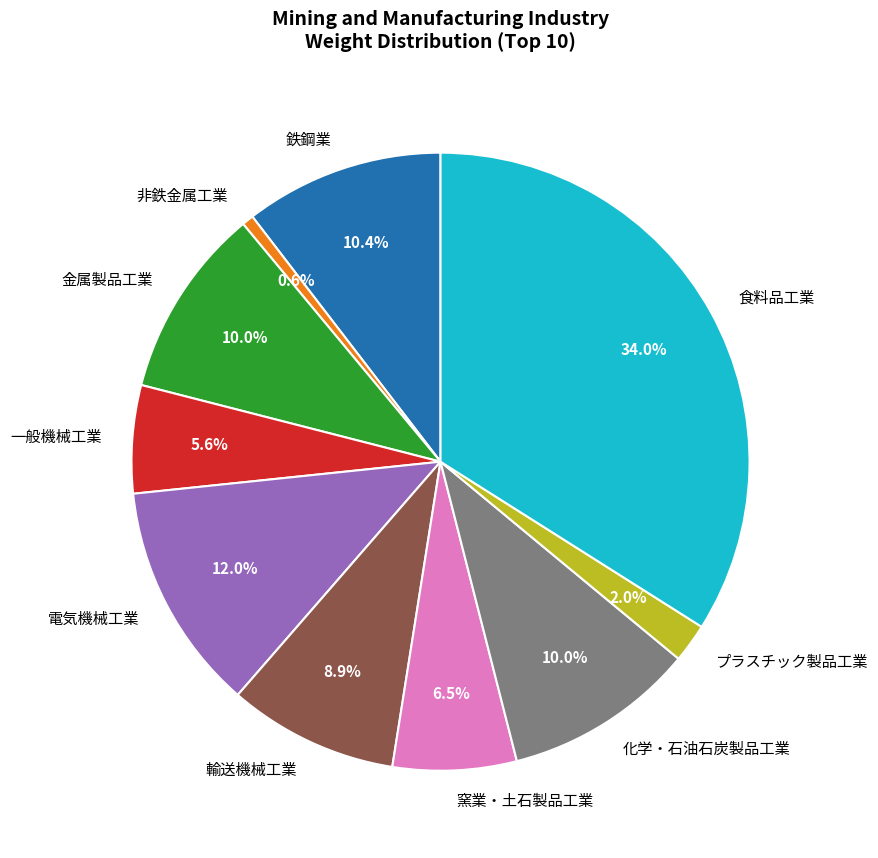

Is it true that プラスチック製品工業 is 2% of the pie?

True